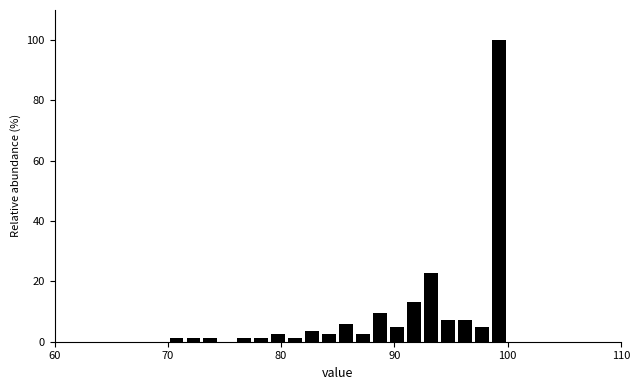

Read against the x-axis, roughly where is the centre of the tallest bar?

99